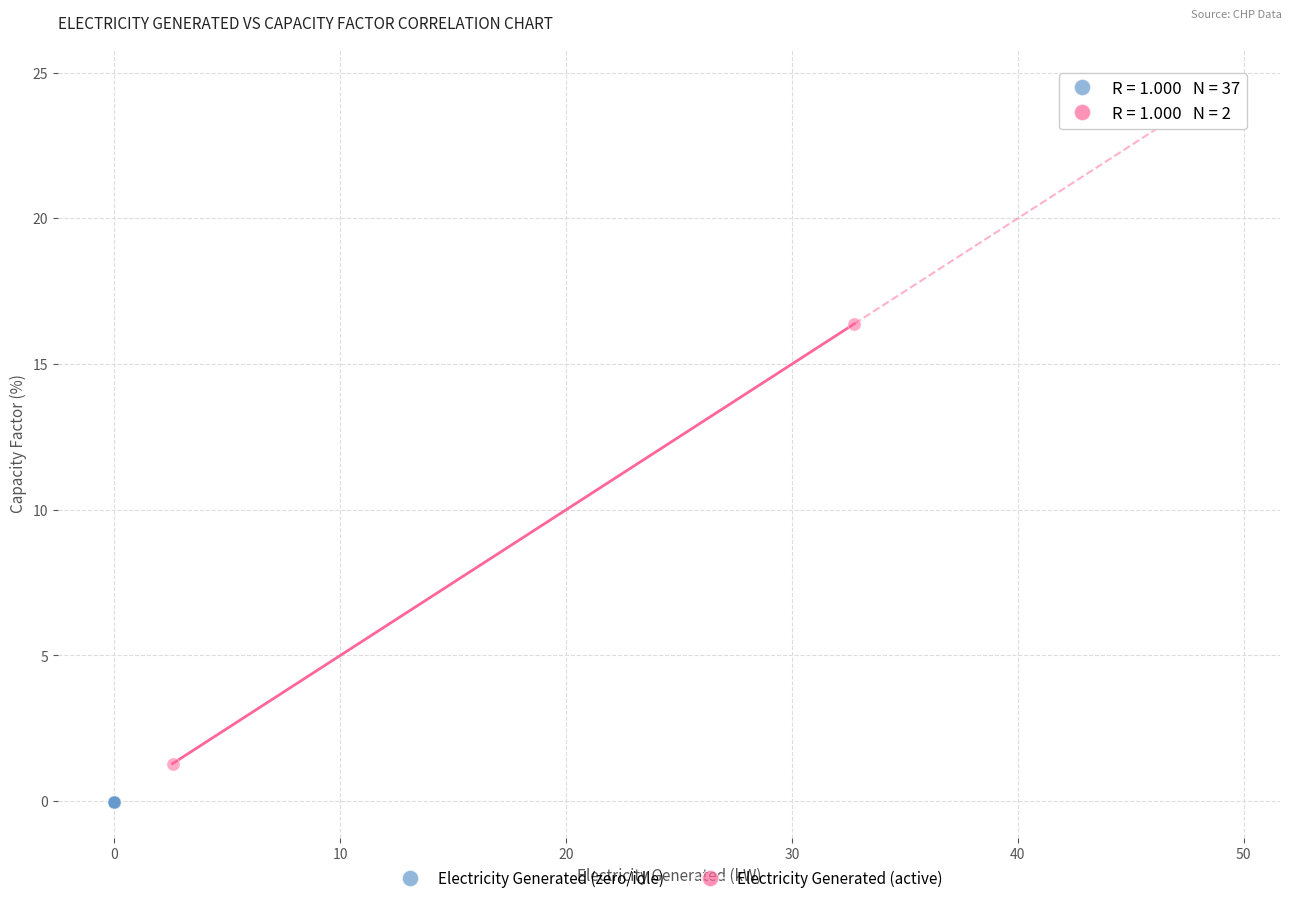

Which series reaches the maximum Y coordinate?

Electricity Generated (active)